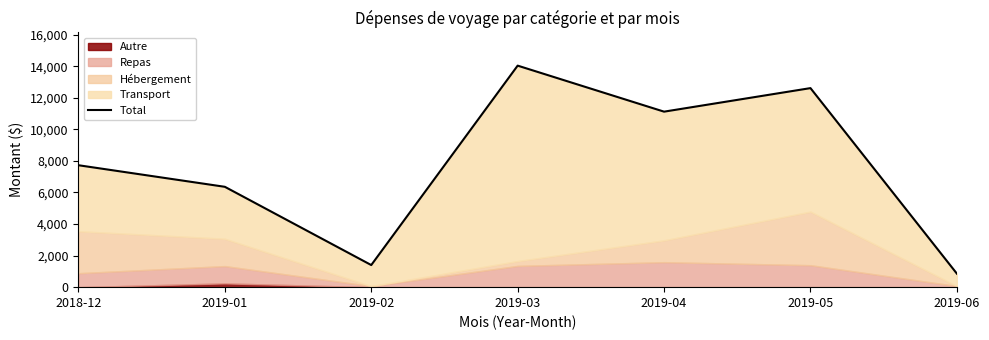

Reading left to right, list all the values displayed in this chart.

7726.3	6359.1	1400.5	14037.0	11121.1	12612.7	857.0